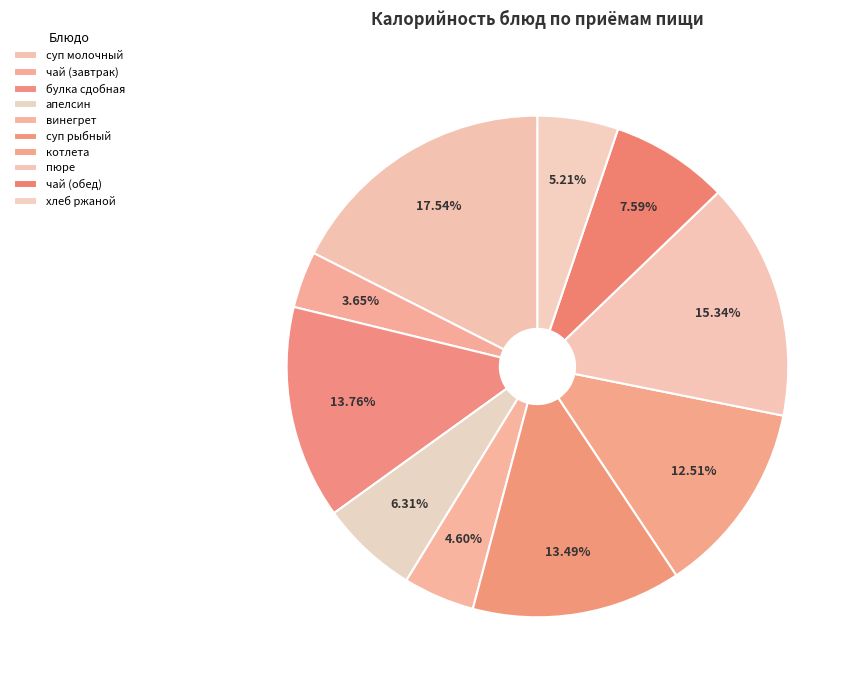

What percentage is the суп молочный slice, to the nearest percent?

18%